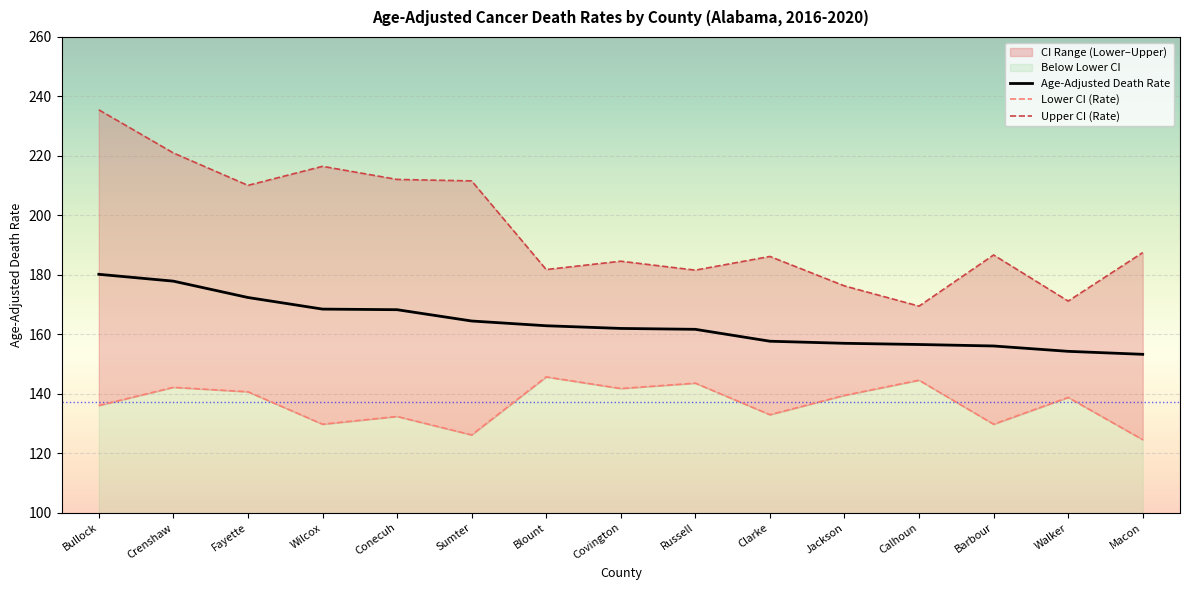

Between Covington and Walker, which series saw the biggest shift?

Upper CI (Rate)